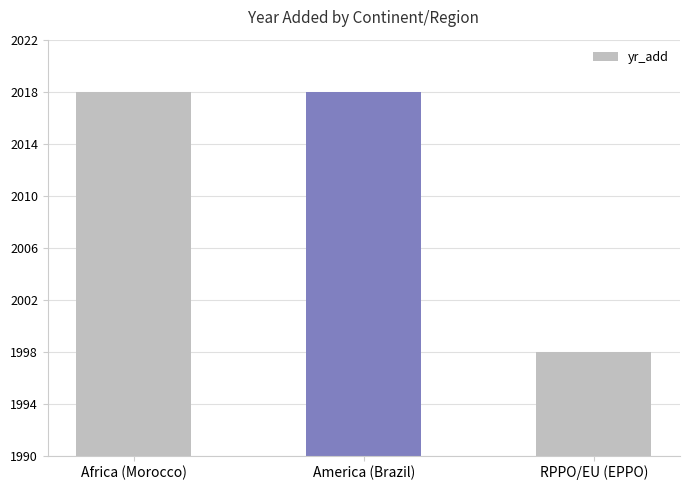

What is the value of the 1st bar from the left?

2018